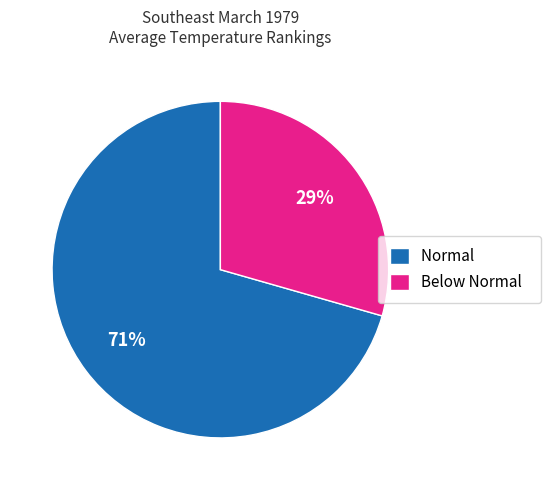

Which category has the smallest portion of the pie?

Below Normal